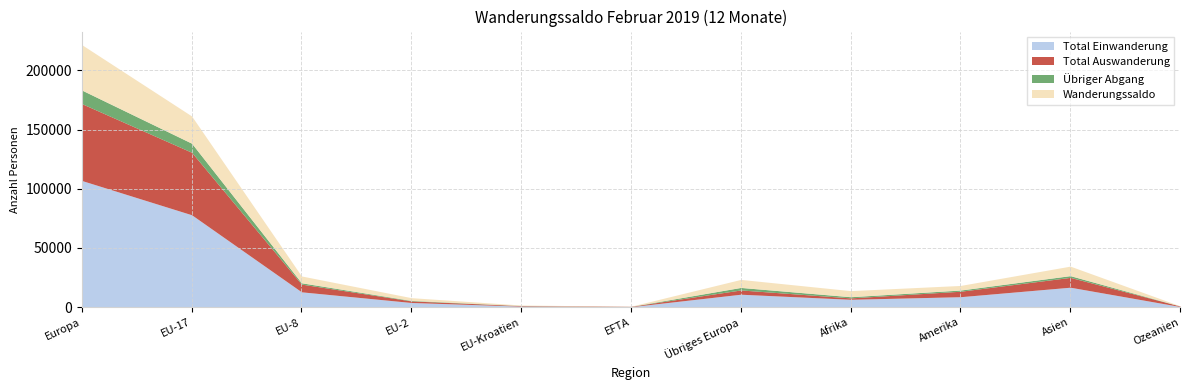

What is the difference between the Total Auswanderung values at Afrika and EU-17?

51595